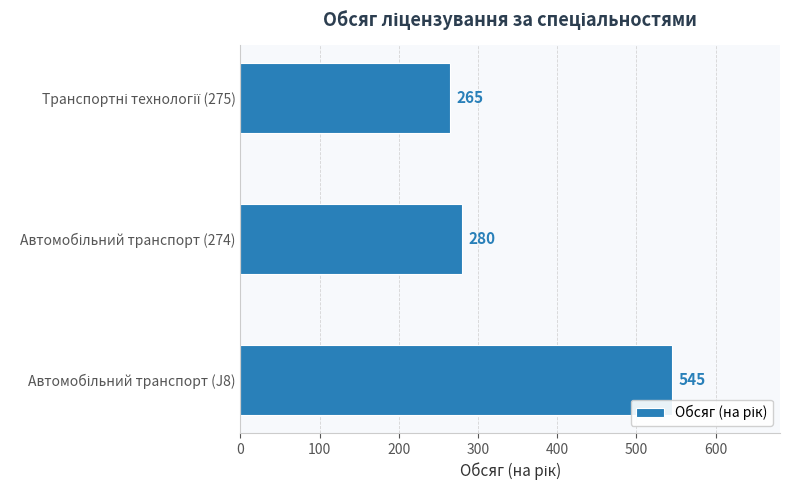

What is the average value?

363